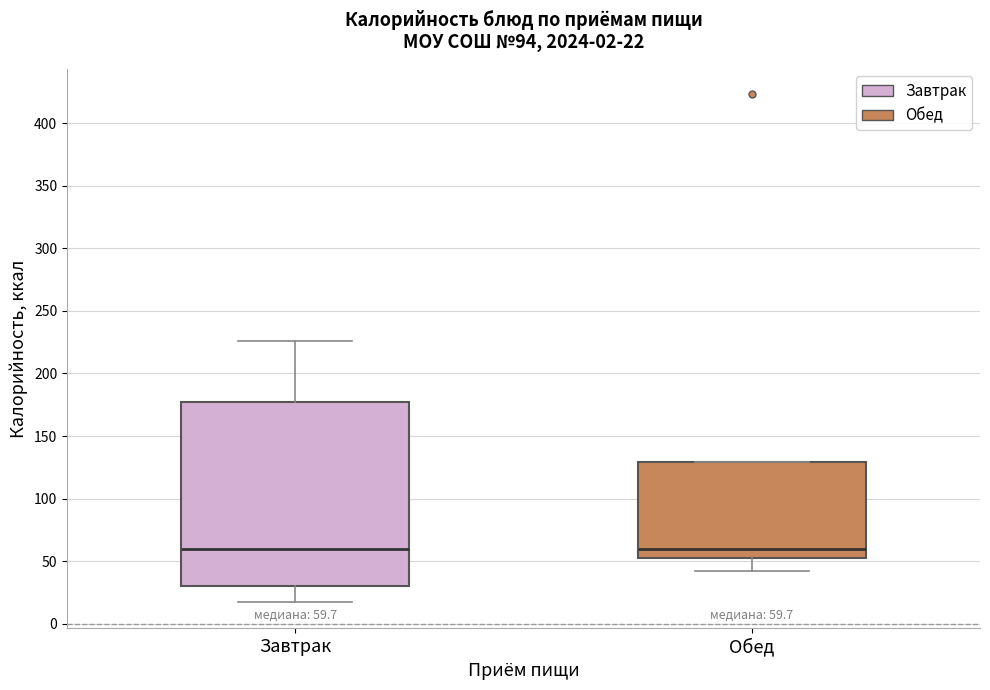

Which box is the tallest, from its lower edge to its upper edge?

Завтрак